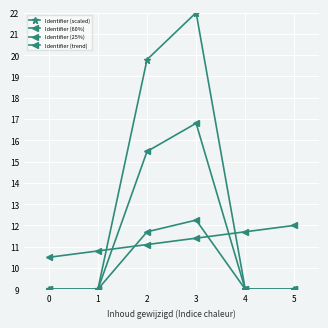

How many lines are shown in the chart?

4